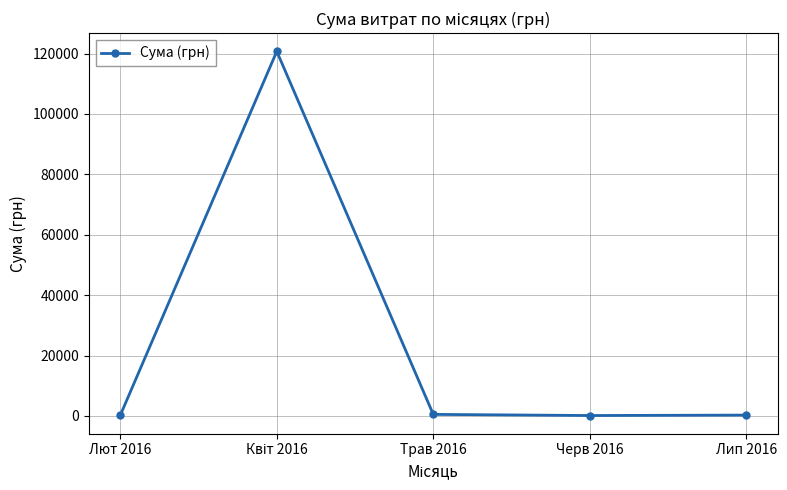

What is the label of the 1st point from the left?

Лют 2016